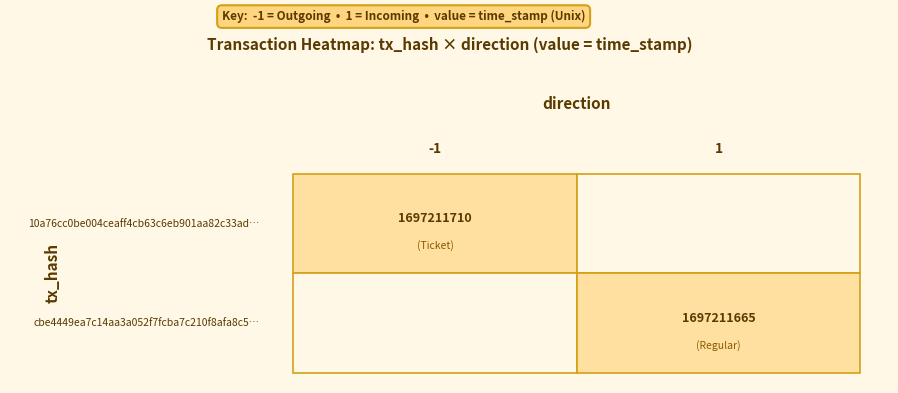

The 10a76cc0be004ceaff4cb63c6eb901aa82c33ad series shows -1 at direction. True or false?

True